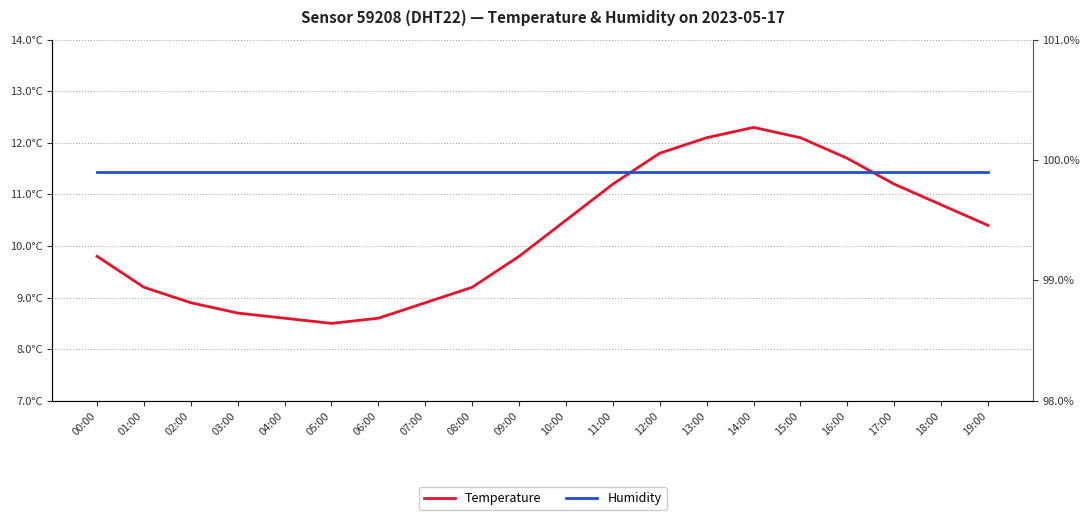

True or false: Humidity and Temperature cross at least once.

False